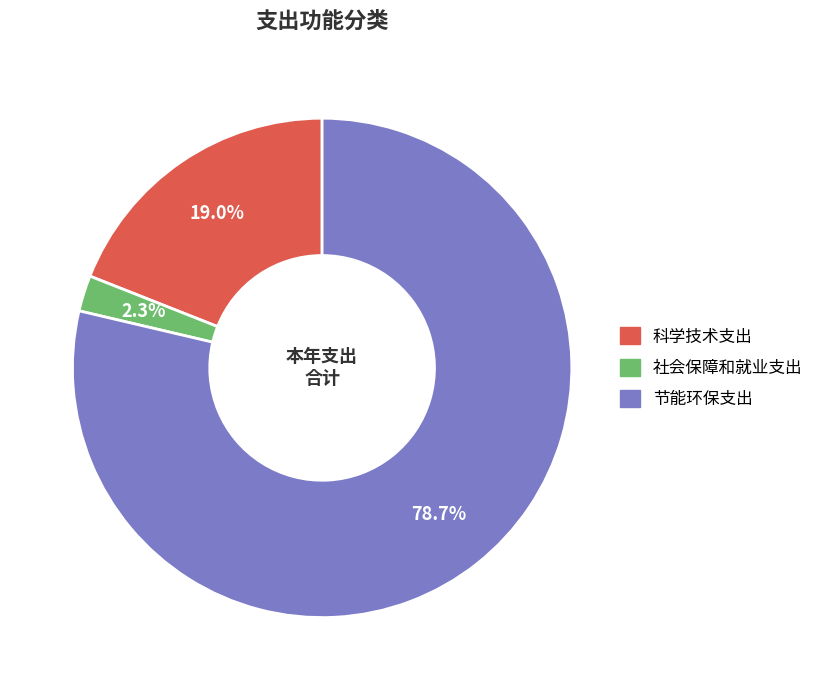

To the nearest percent, what is the combined percentage of 社会保障和就业支出 and 节能环保支出?

81%